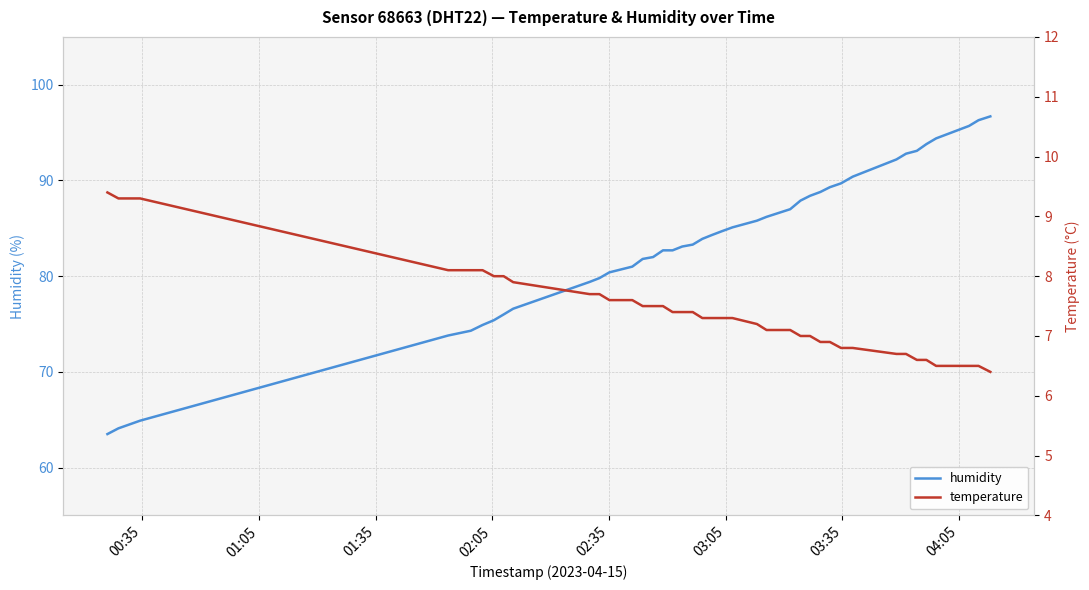

What is the minimum value for humidity?

63.5